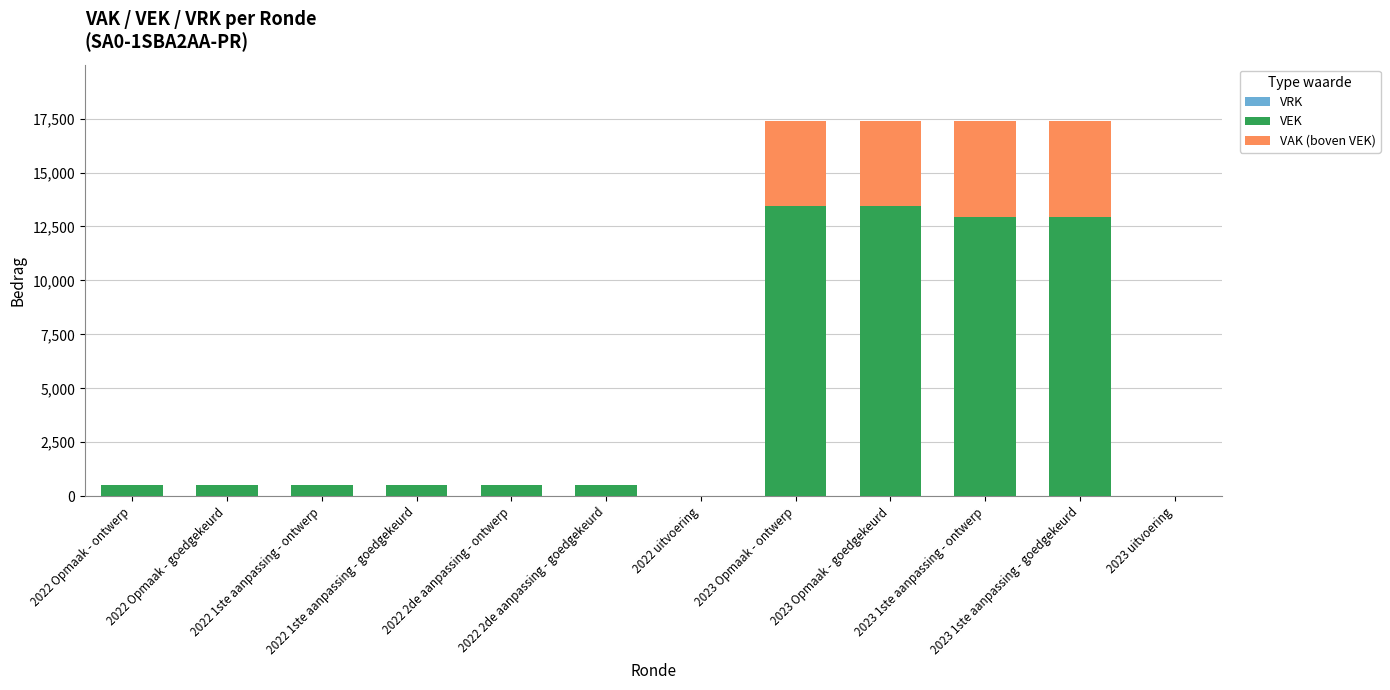

What is the sum of all VEK values?

55728